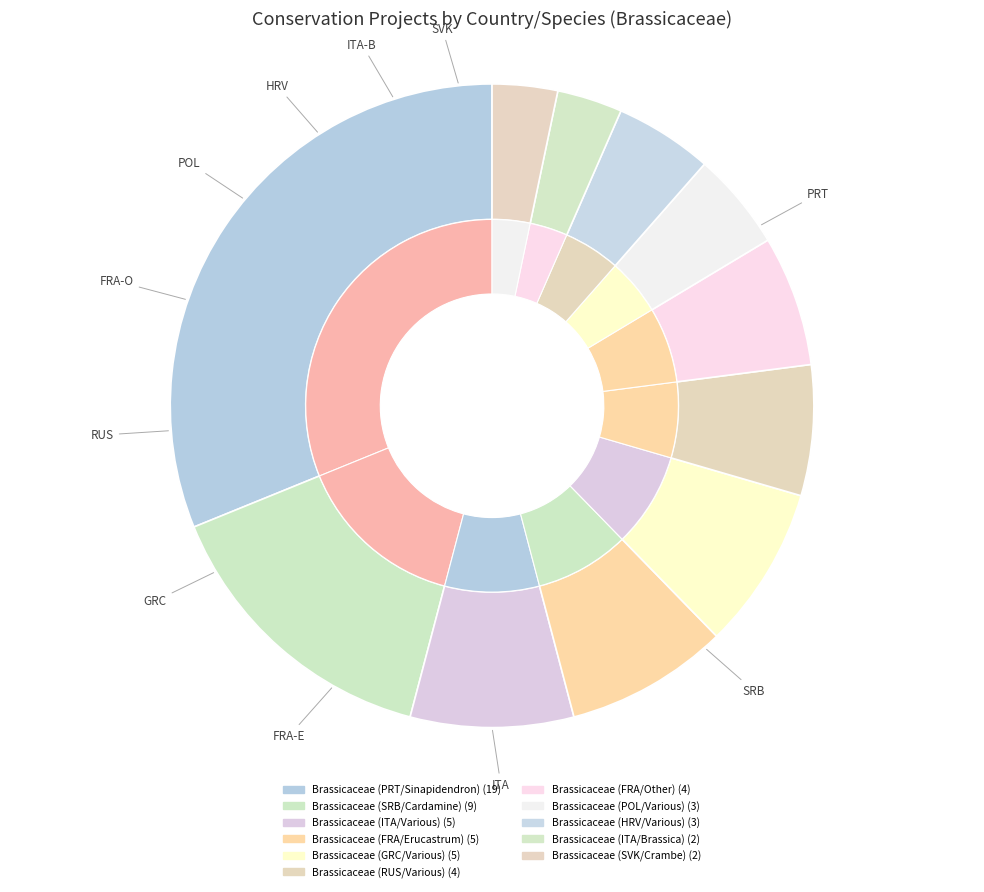

Is Brassicaceae (ITA/Brassica) the majority of the pie?

No